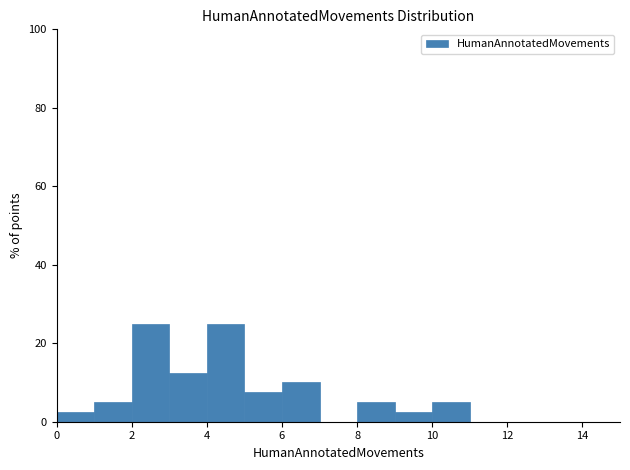

Reading left to right, list every bar in this chart as the range it spans on the x-axis followed by its height. The values are not printed on the chart, so give them approximately, as read against the axis.

0 to 1: 2
1 to 2: 6
2 to 3: 26
3 to 4: 12
4 to 5: 26
5 to 6: 8
6 to 7: 10
7 to 8: 0
8 to 9: 6
9 to 10: 2
10 to 11: 6
11 to 12: 0
12 to 13: 0
13 to 14: 0
14 to 15: 0